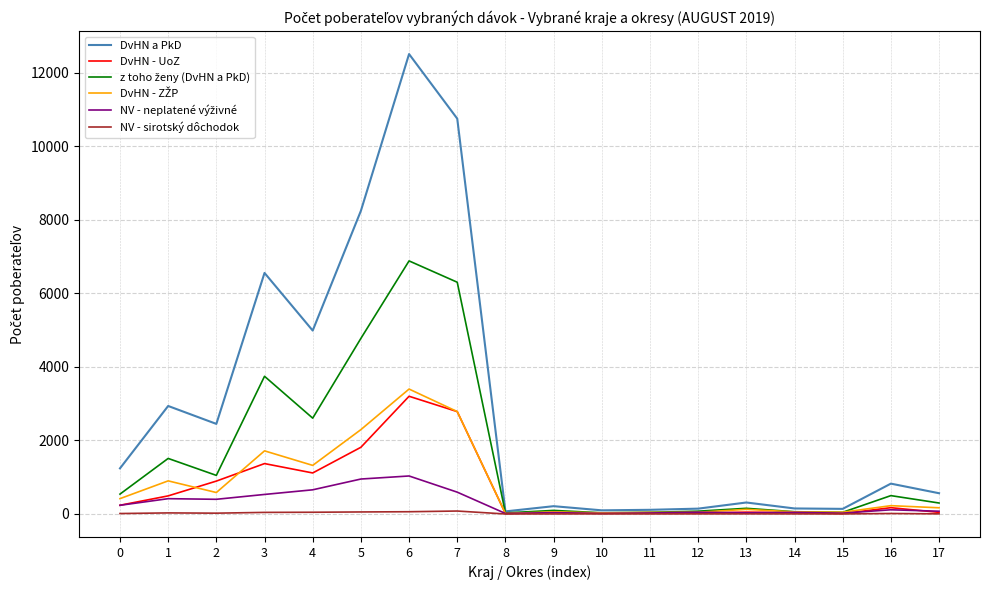

What is the difference between the highest and lowest values at 6?

12442